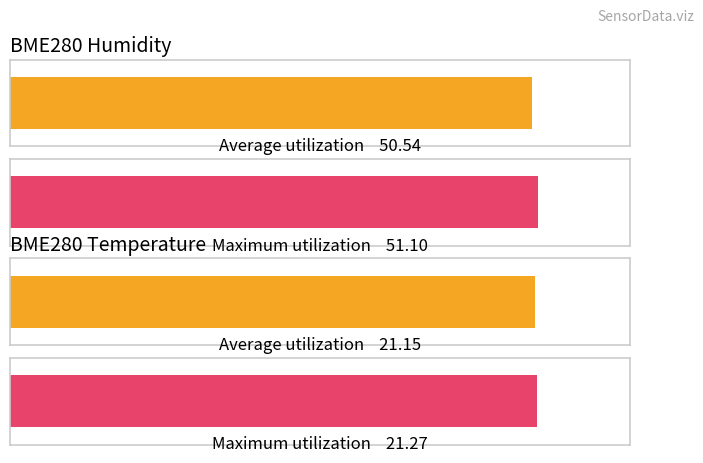

How many distinct data groups are displayed?

2